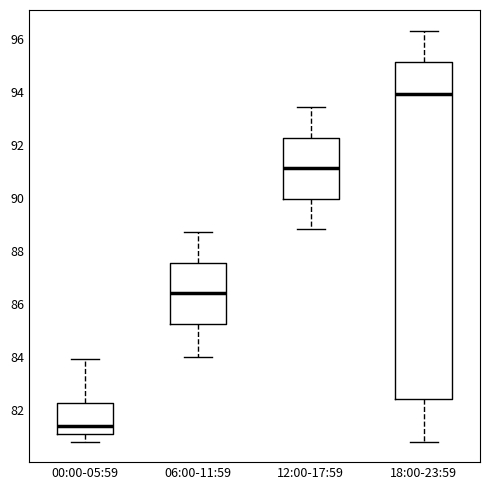

Which box has the highest median line?

18:00-23:59